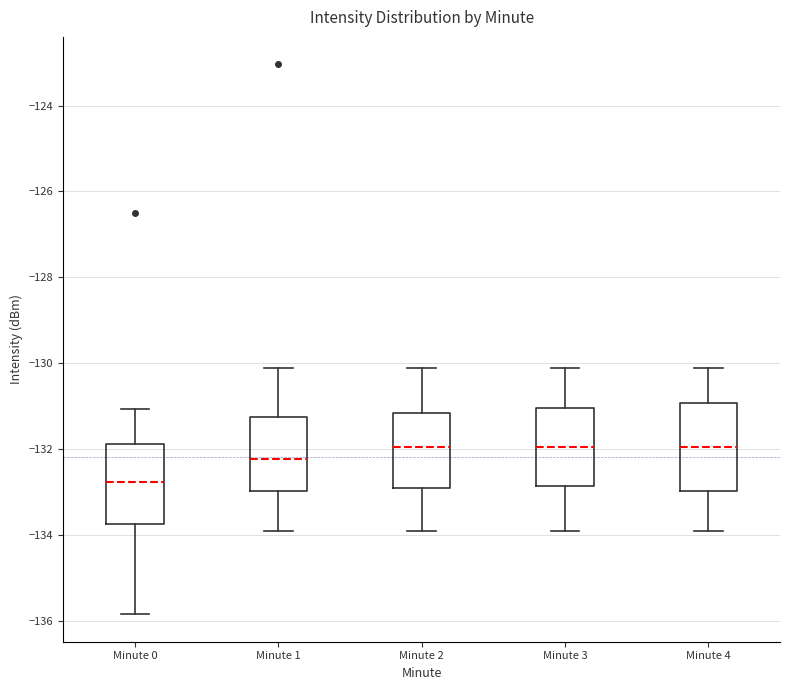

Where is the lower edge of the box for Minute 4 on the y-axis? The values are not printed on the chart, so give them approximately, as read against the axis.

-133.0